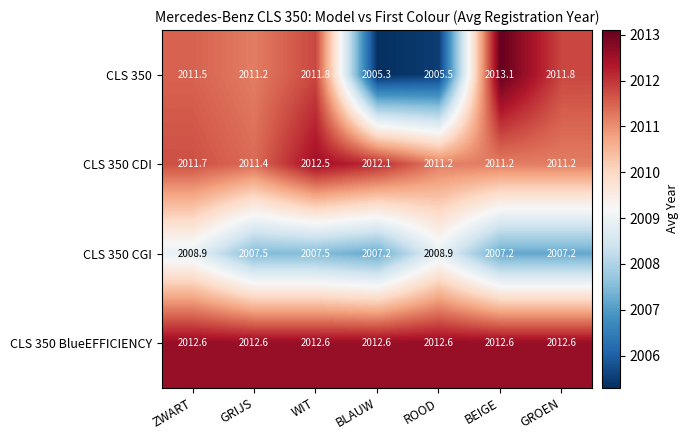

Count the number of data series in this chart.

4